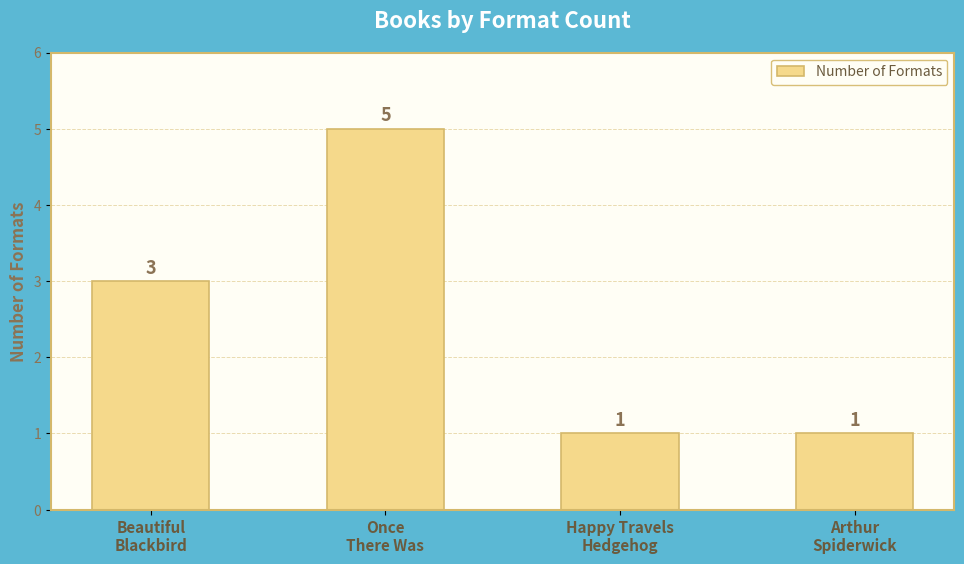

What is the label of the 3rd bar from the right?

Once
There Was